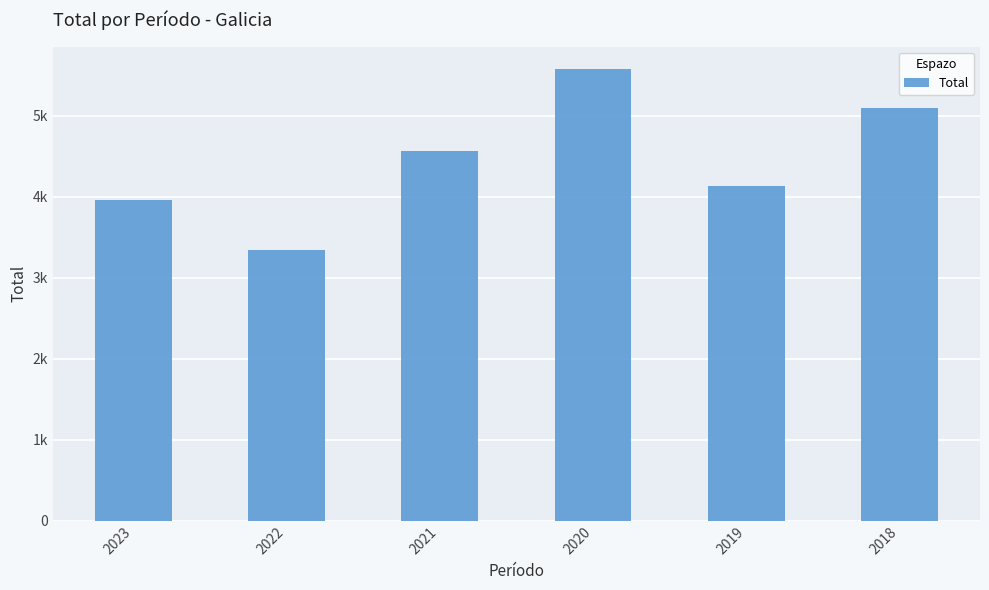

Are the bars horizontal?

No